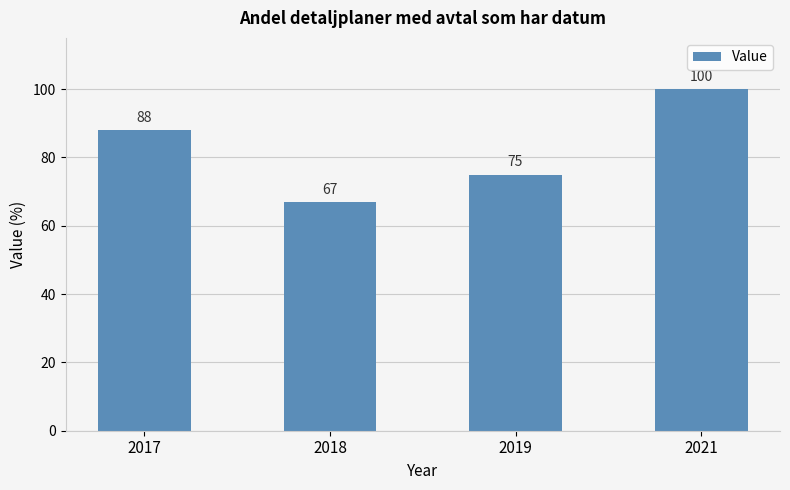

List the labels in order of value, smallest first.

2018, 2019, 2017, 2021